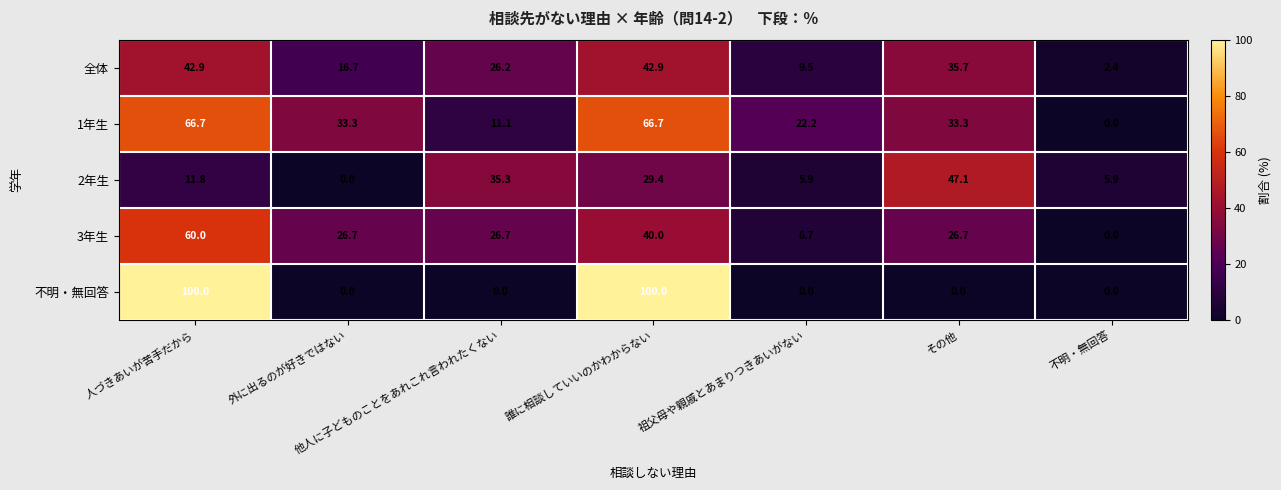

At which label does 1年生 reach its minimum?

不明・無回答